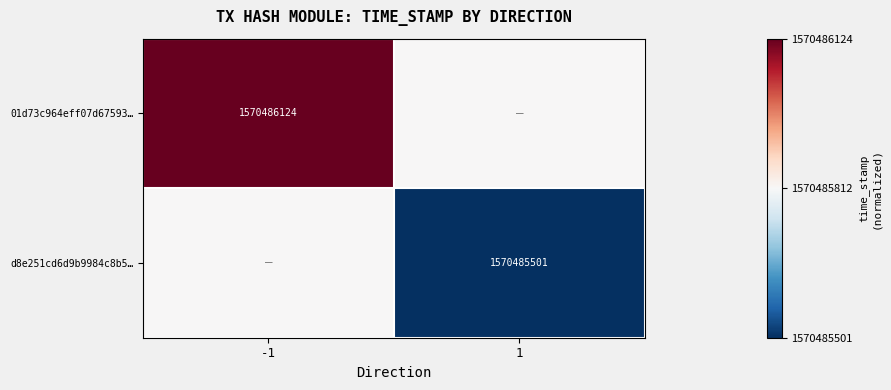

Which category has the lowest value across all series?

1